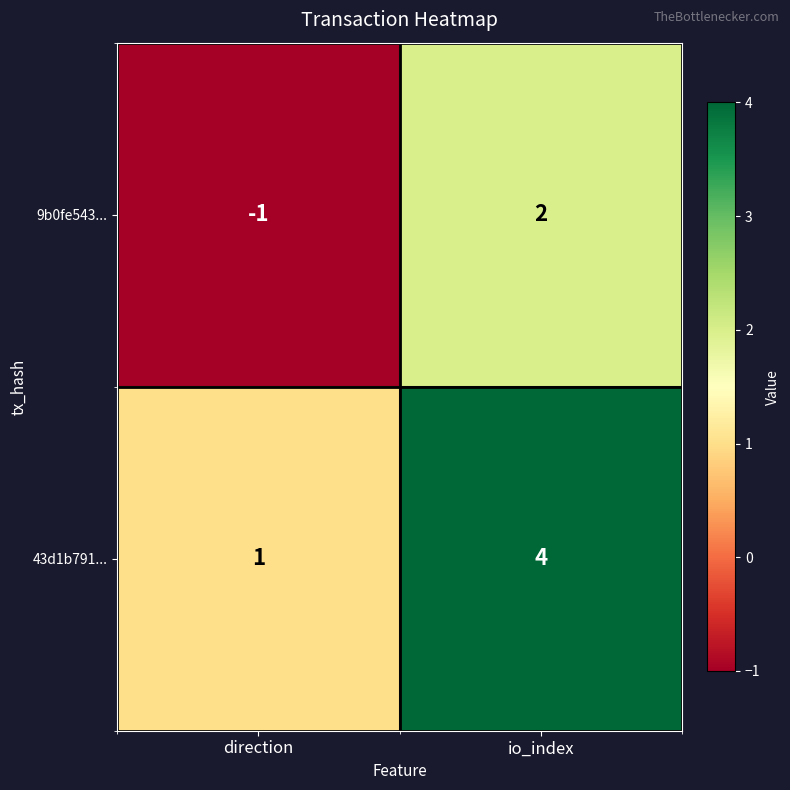

At which label is 9b0fe543... closest to 0?

direction